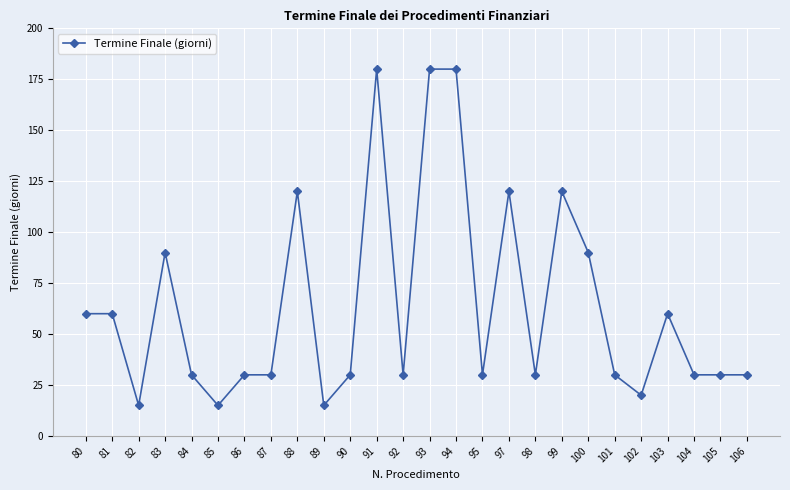

True or false: there are more than 2 points higher than both neighbors.

True